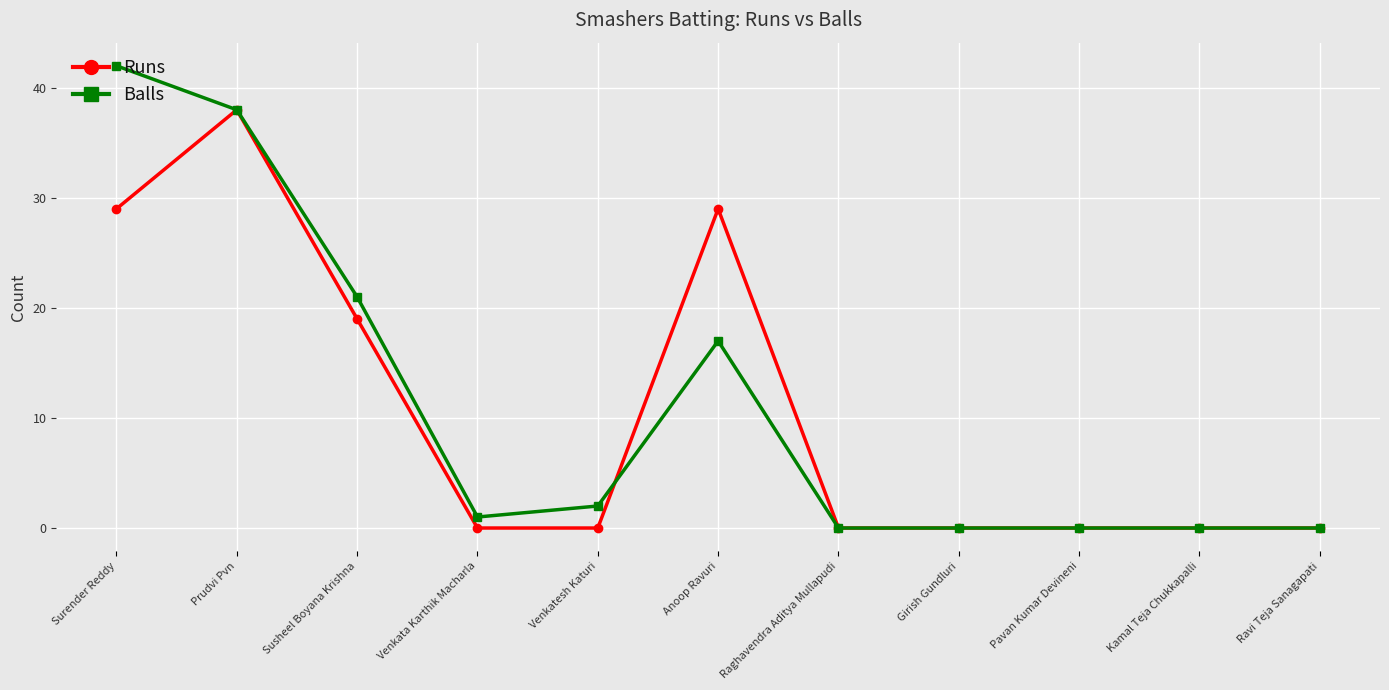

Reading right to left, extract all data points from this chart.

Runs: 0	0	0	0	0	29	0	0	19	38	29
Balls: 0	0	0	0	0	17	2	1	21	38	42